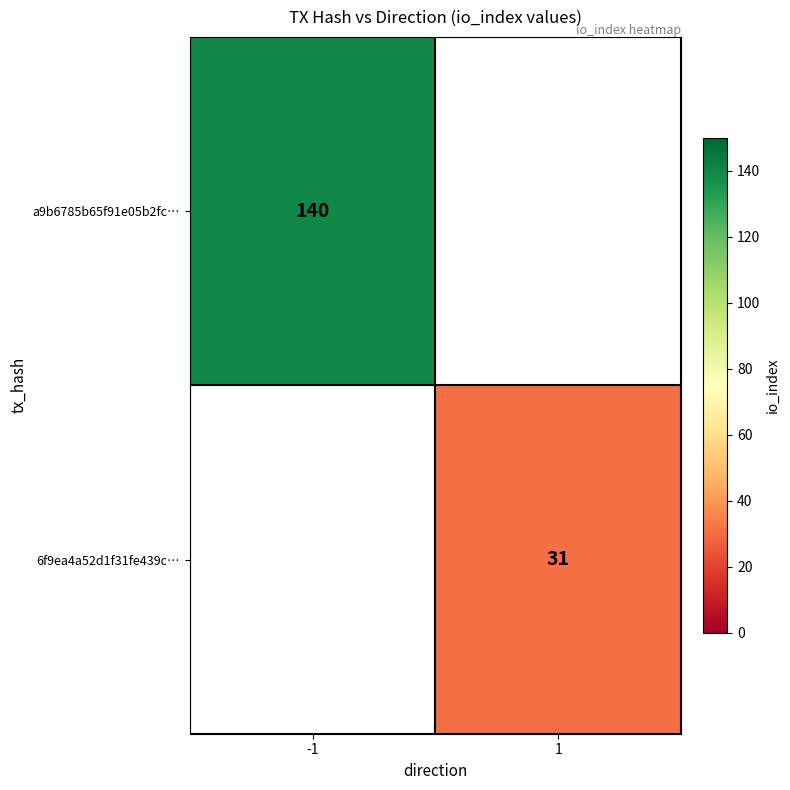

The value of 6f9ea4a52d1f31fe439c… at 1 is 6. True or false?

False